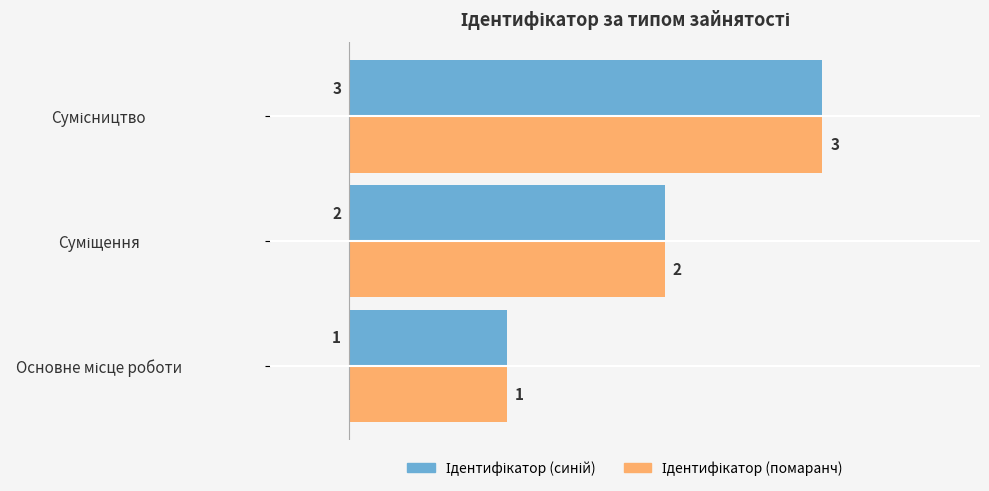

What is the maximum value shown in the chart?

3